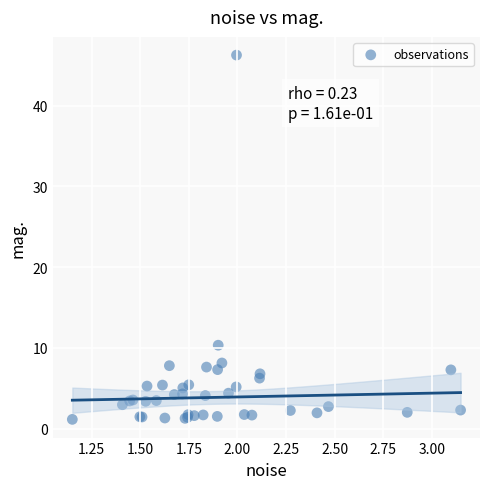

What Y value in the scatter plot is closest to 23?

10.3